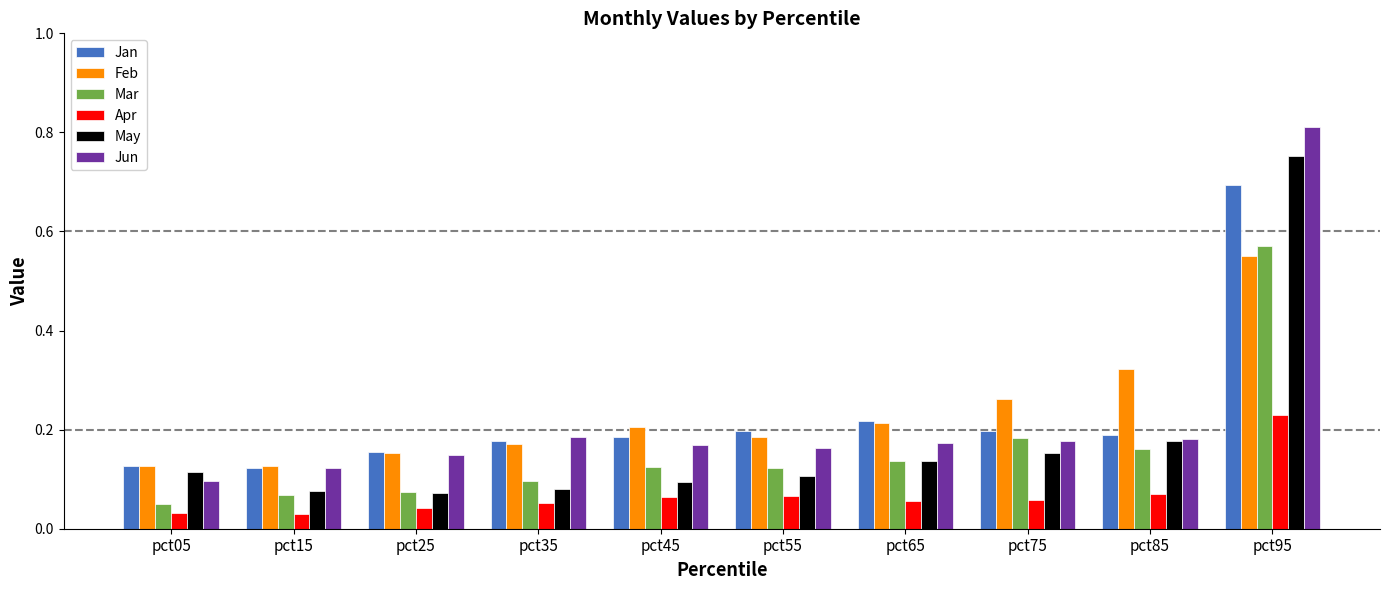

At how many categories does at least one series exceed 0?

10